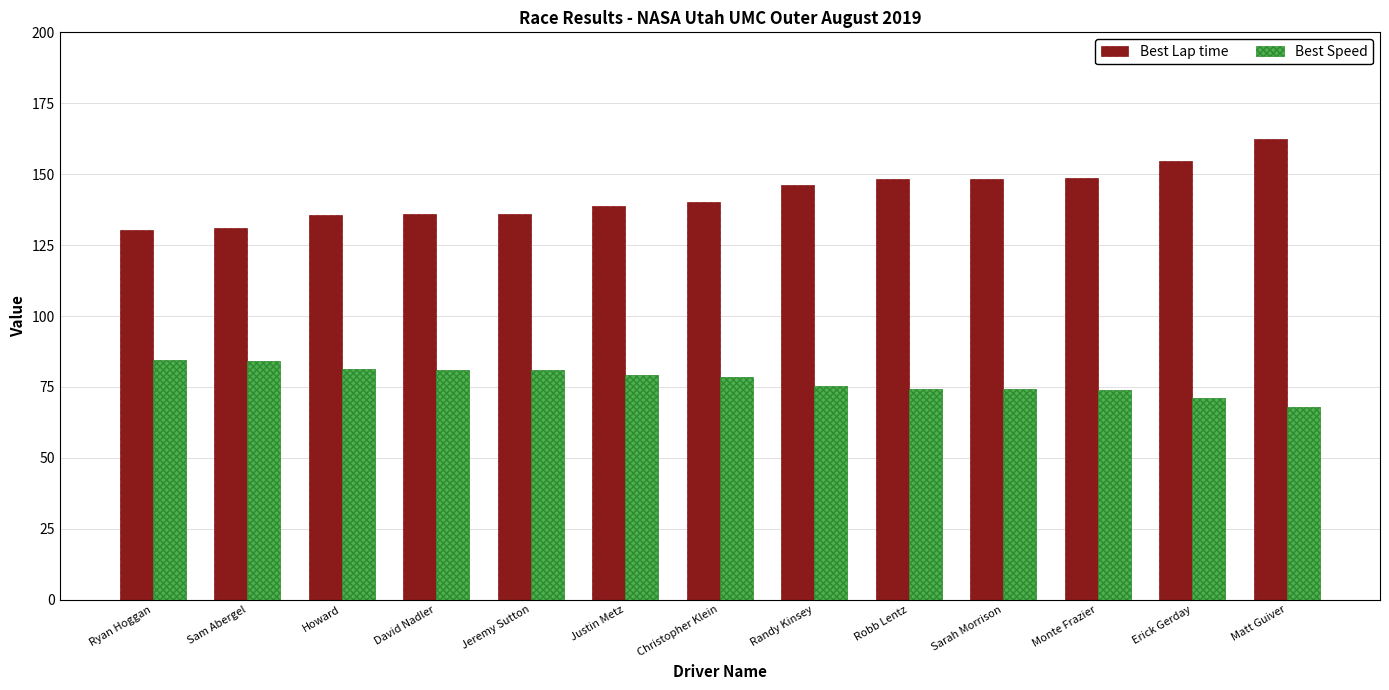

List the series in order of their overall mean, lowest first.

Best Speed, Best Lap time